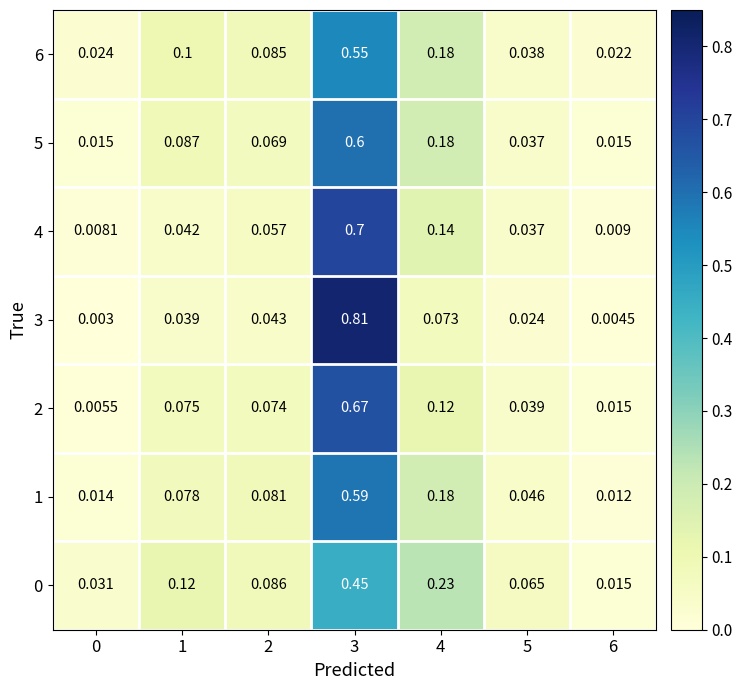

Is the value of 2 at 5 greater than the value of 3 at 2?

No